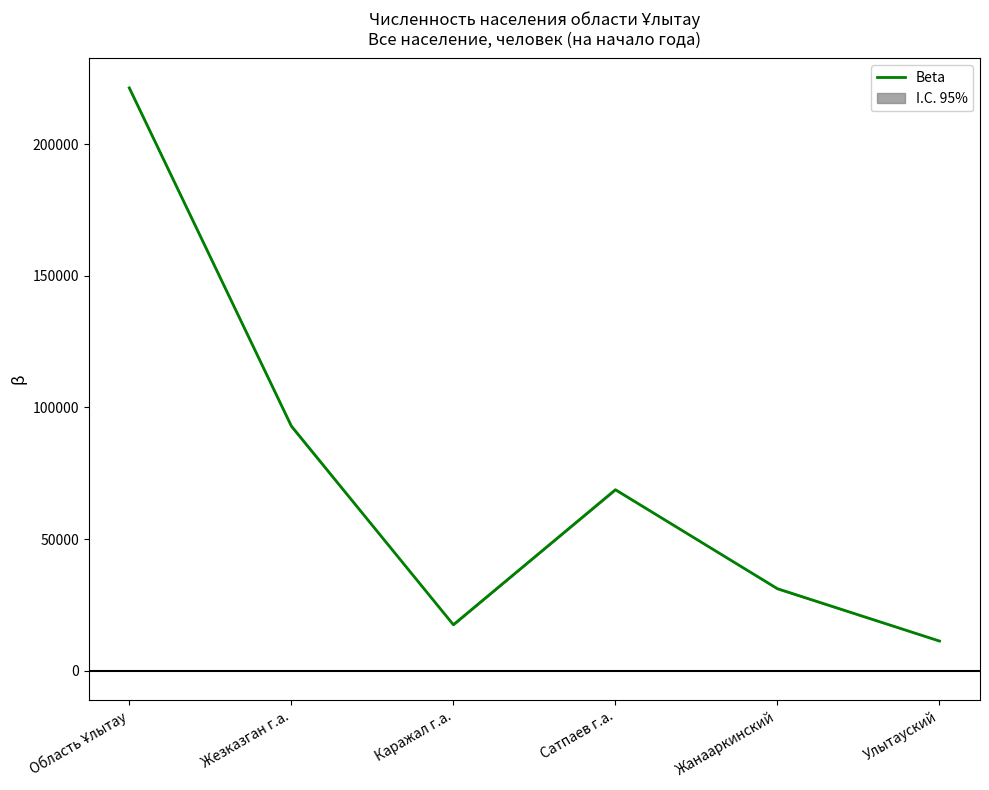

What is the maximum value shown in the chart?

221421